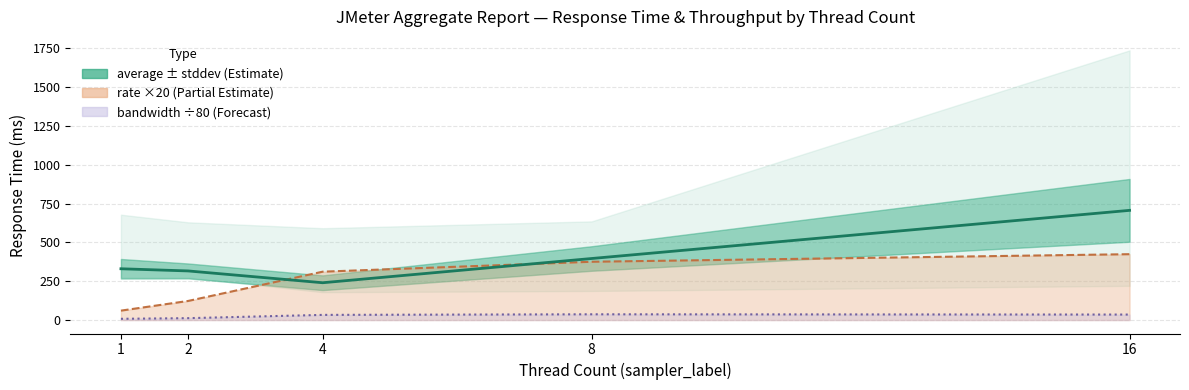

What is the average value of the aggregate_report_bandwidth line (÷80) series?

25.0